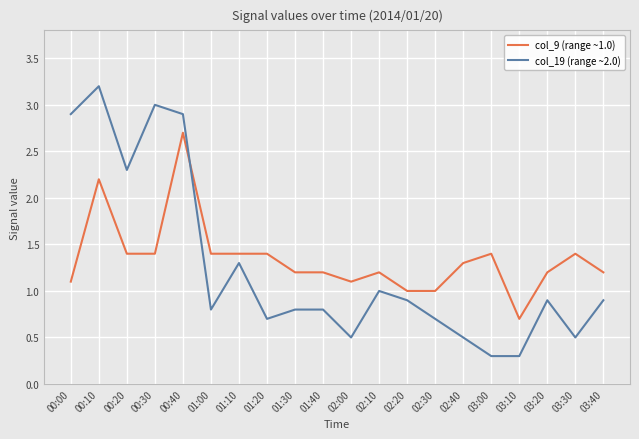

Reading right to left, transcribe all the data shown in this chart.

col_9 (range ~1.0): 03:40=1.2	03:30=1.4	03:20=1.2	03:10=0.7	03:00=1.4	02:40=1.3	02:30=1.0	02:20=1.0	02:10=1.2	02:00=1.1	01:40=1.2	01:30=1.2	01:20=1.4	01:10=1.4	01:00=1.4	00:40=2.7	00:30=1.4	00:20=1.4	00:10=2.2	00:00=1.1
col_19 (range ~2.0): 03:40=0.9	03:30=0.5	03:20=0.9	03:10=0.3	03:00=0.3	02:40=0.5	02:30=0.7	02:20=0.9	02:10=1.0	02:00=0.5	01:40=0.8	01:30=0.8	01:20=0.7	01:10=1.3	01:00=0.8	00:40=2.9	00:30=3.0	00:20=2.3	00:10=3.2	00:00=2.9